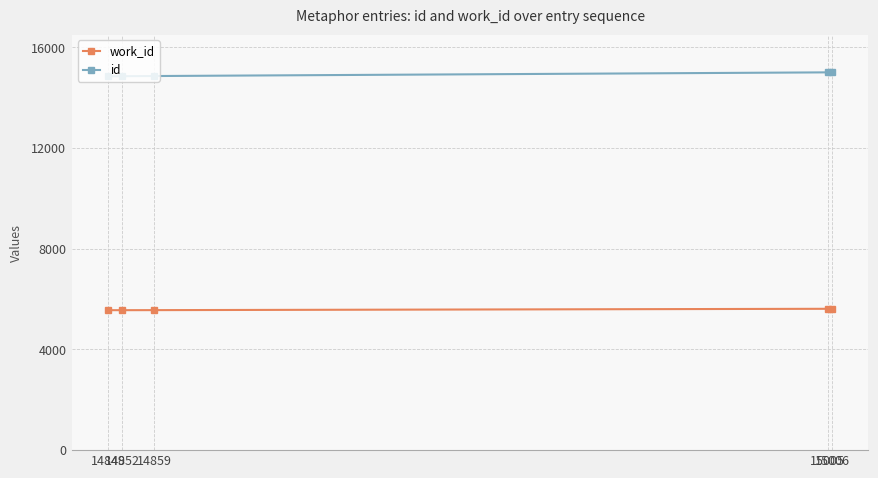

Which series has the largest total across all categories?

id